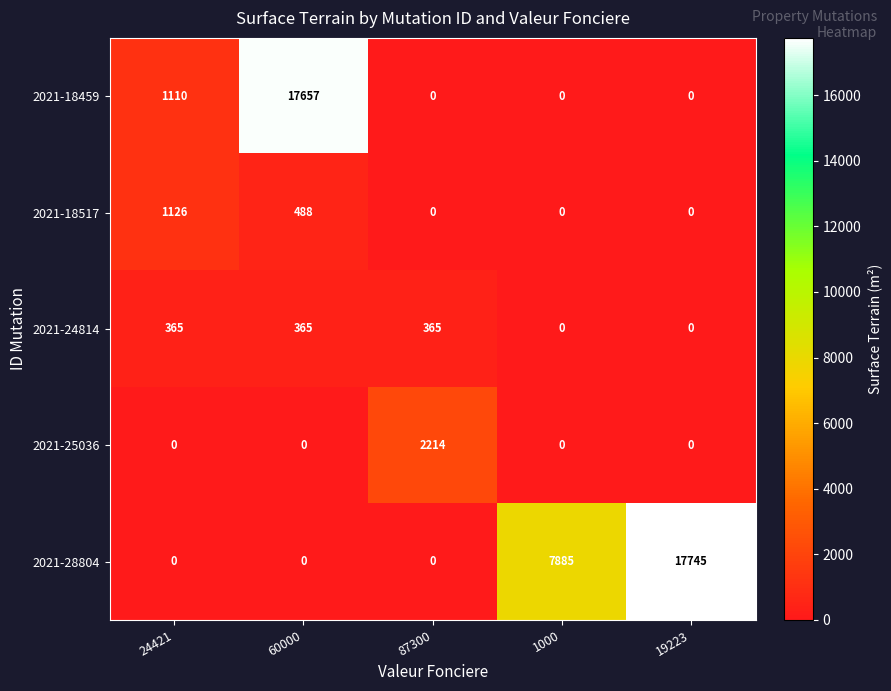

At which category is the sum across all series the highest?

60000